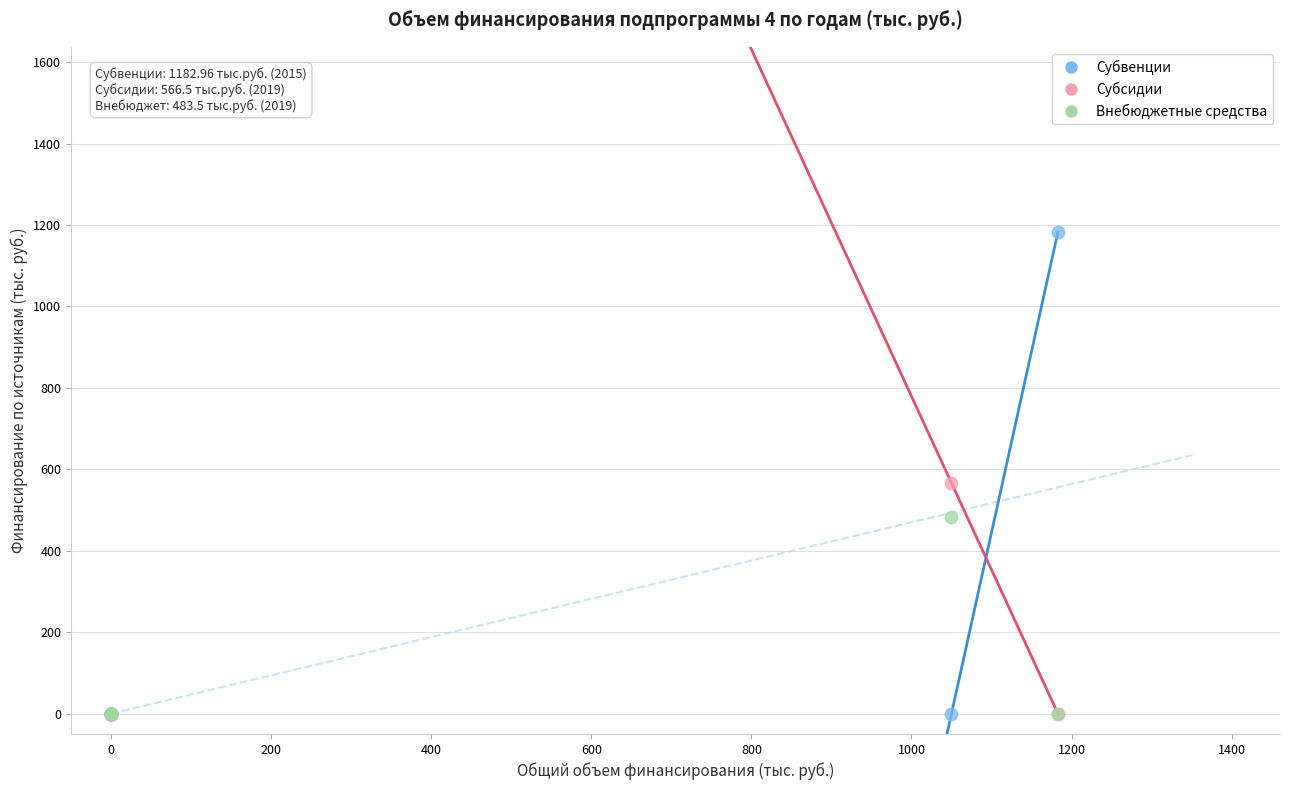

Across all series, what Y value is closest to 591?

566.5